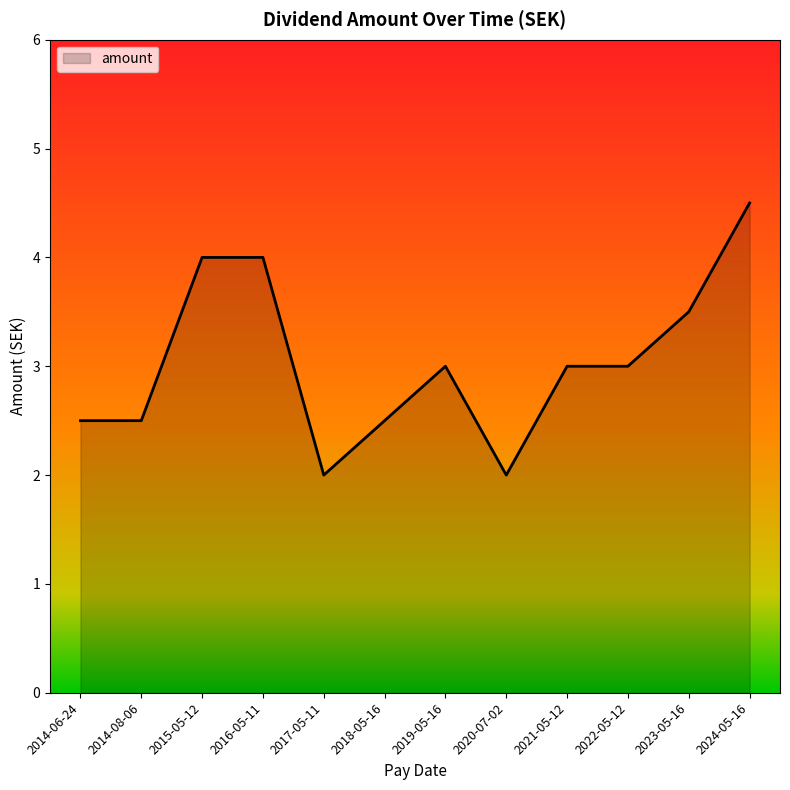

Reading left to right, list all the values displayed in this chart.

2.5	2.5	4.0	4.0	2.0	2.5	3.0	2.0	3.0	3.0	3.5	4.5